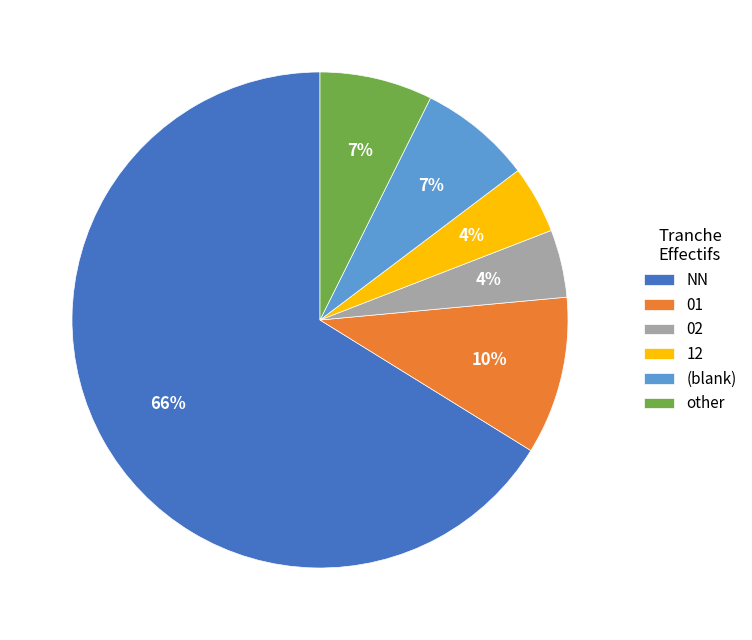

To the nearest percent, what is the average slice percentage?

17%